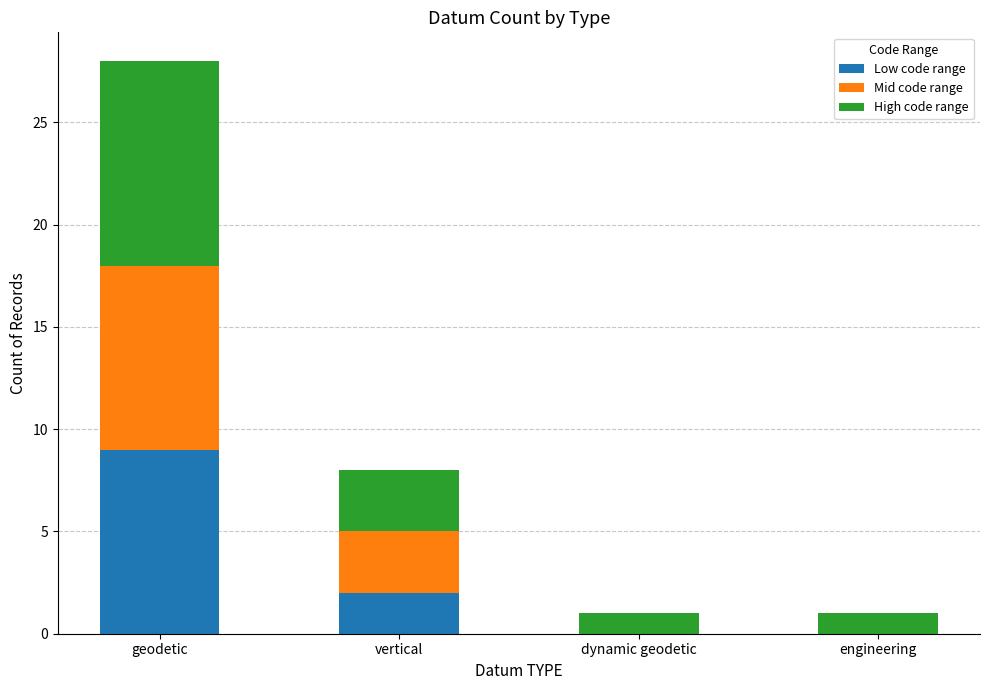

What is the total value across all series at vertical?

8